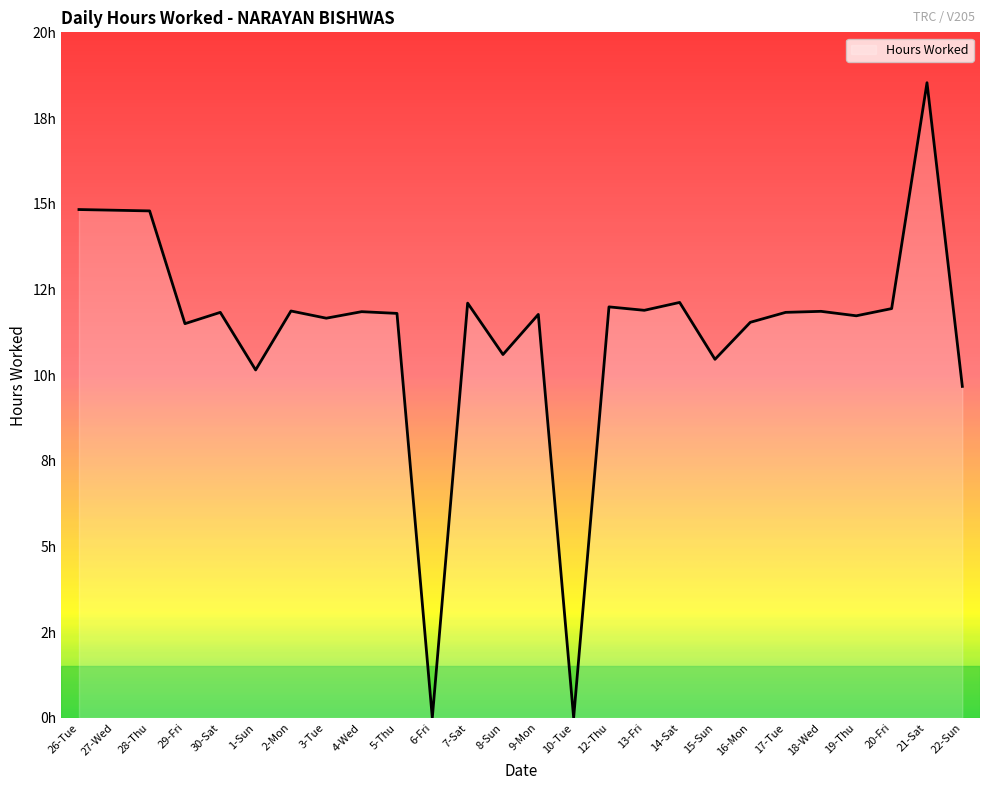

What is the label of the 26th point from the left?

22-Sun